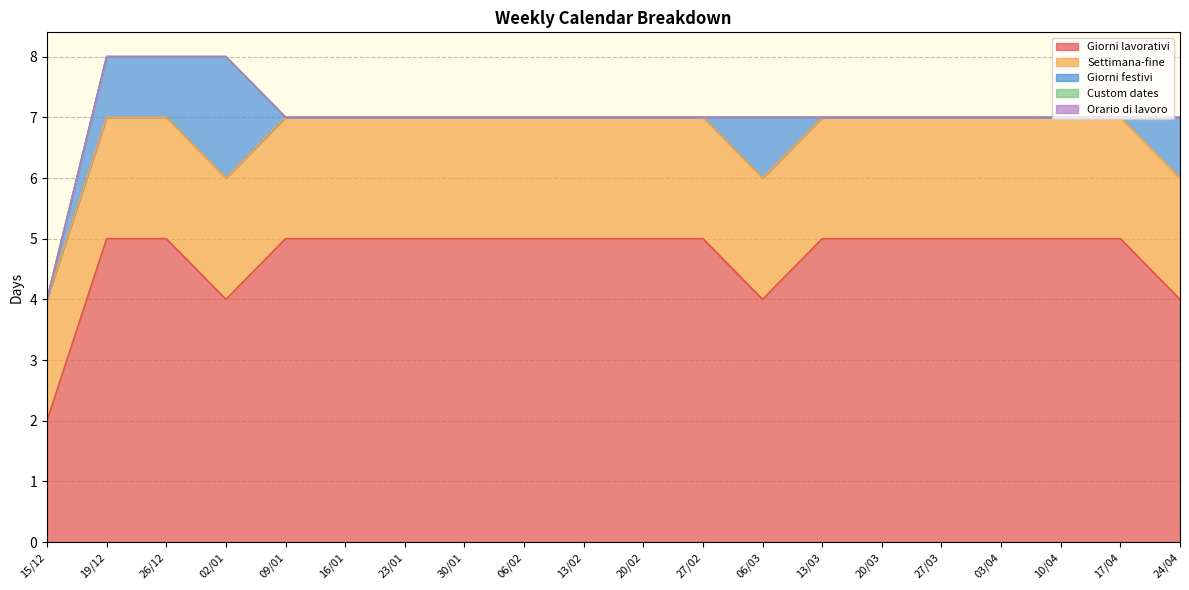

Which category has the lowest value across all series?

15/12